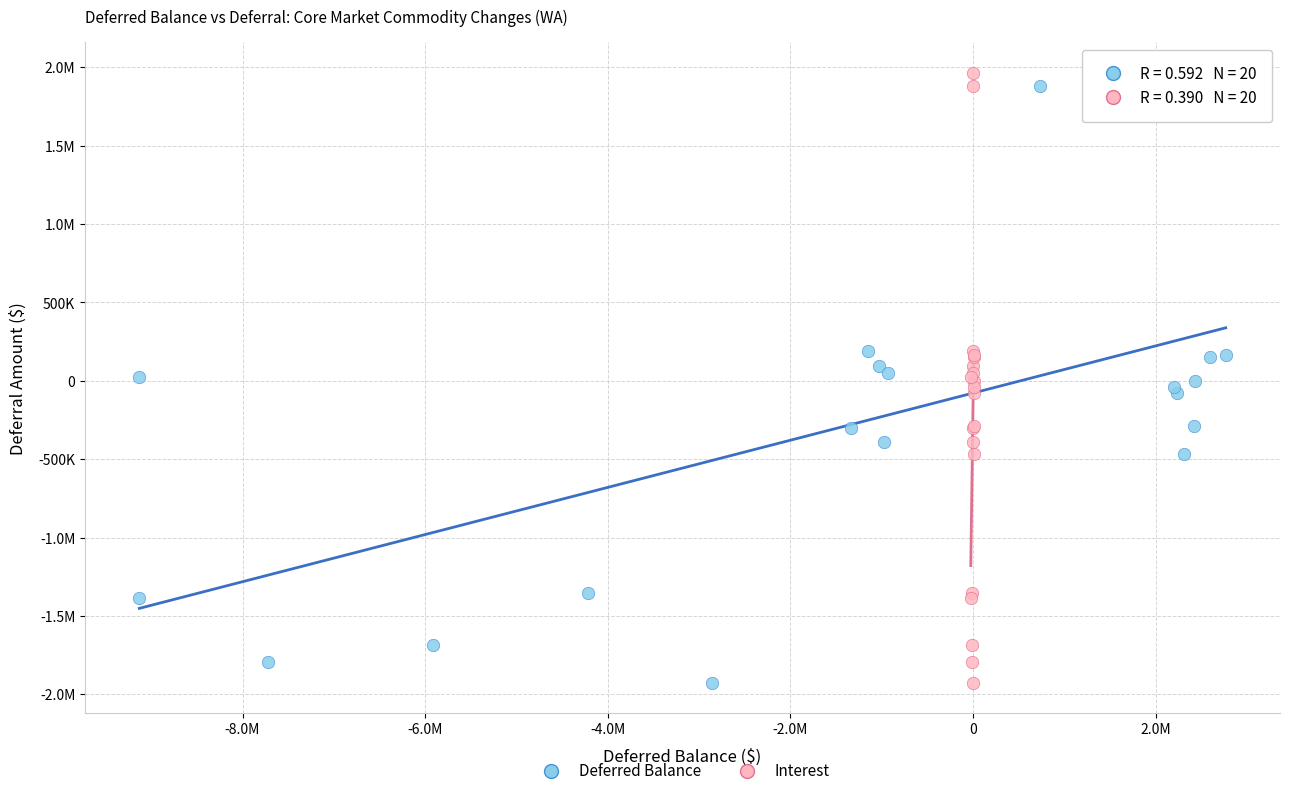

What are all the series names shown in the legend?

Deferred Balance, Interest